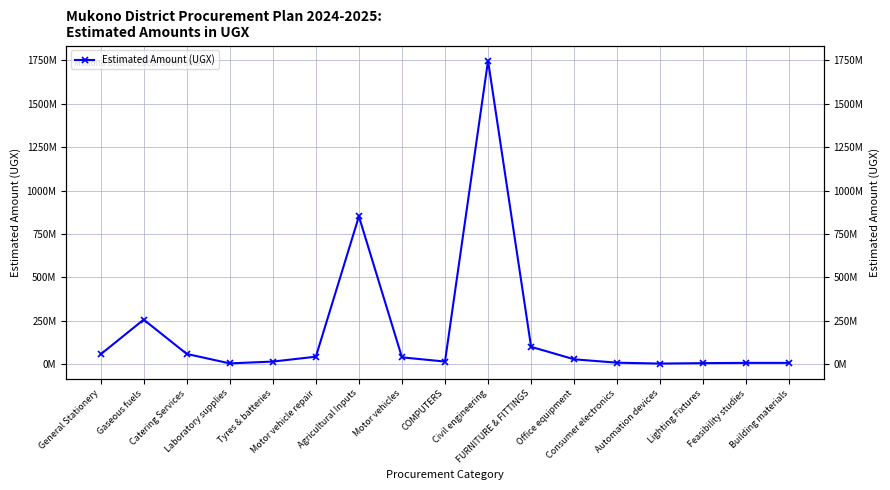

Reading left to right, what are all the values shown in this chart?

General Stationery=56626000	Gaseous fuels=256590200	Catering Services=59000000	Laboratory supplies=4500000	Tyres & batteries=15000000	Motor vehicle repair=43000000	Agricultural Inputs=851211663	Motor vehicles=39337000	COMPUTERS=15000000	Civil engineering=1747858265	FURNITURE & FITTINGS=100000000	Office equipment=28000000	Consumer electronics=8500000	Automation devices=3500000	Lighting Fixtures=6000000	Feasibility studies=7500000	Building materials=7500000